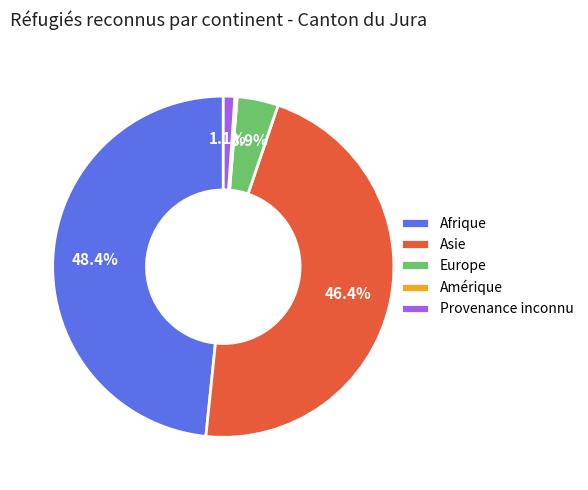

What percentage is NOT represented by Asie?

53.6%